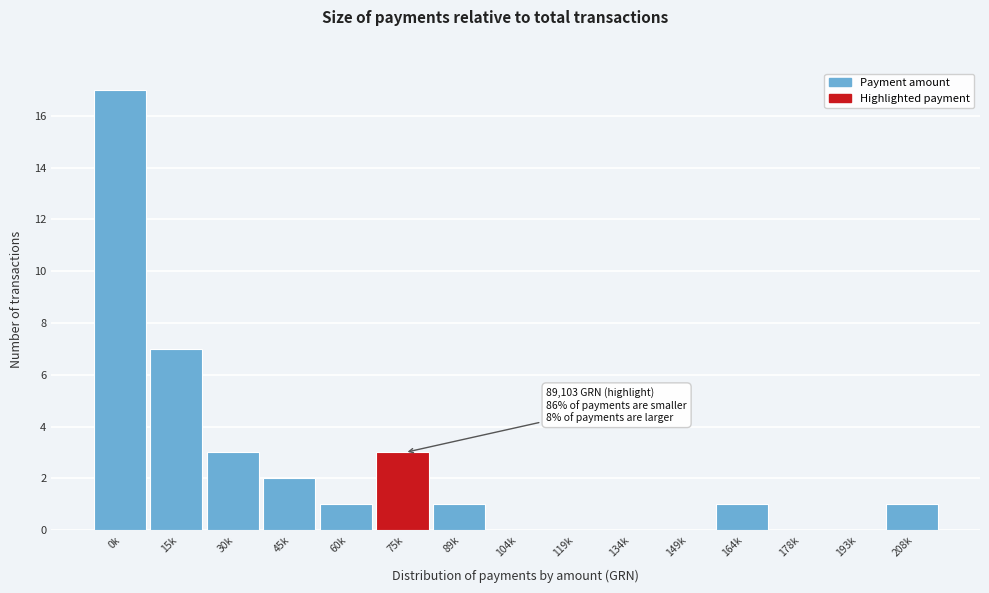

Reading right to left, list all the values displayed in this chart.

208k=1	193k=0	178k=0	164k=1	149k=0	134k=0	119k=0	104k=0	89k=1	75k=3	60k=1	45k=2	30k=3	15k=7	0k=17